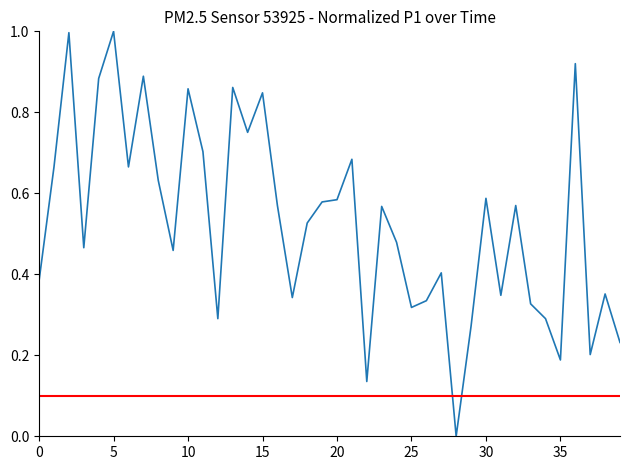

How many values are above zero?

39